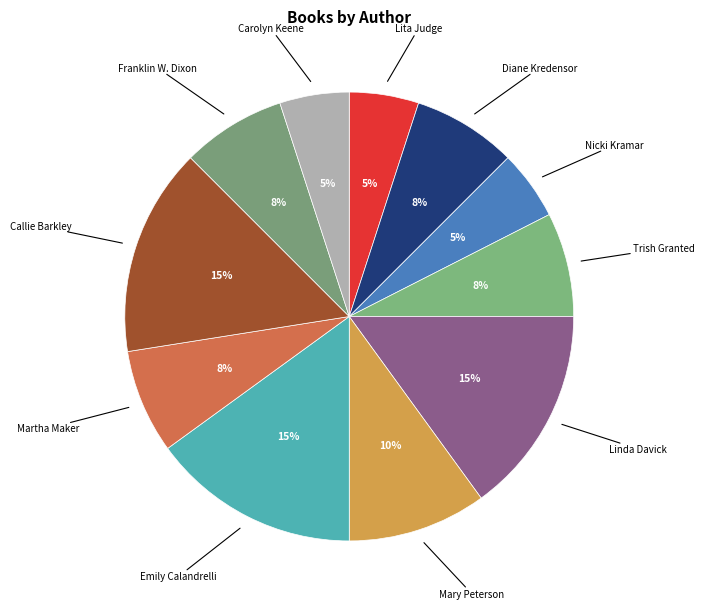

What is the ratio of the value at Emily Calandrelli to the value at Mary Peterson?

1.5